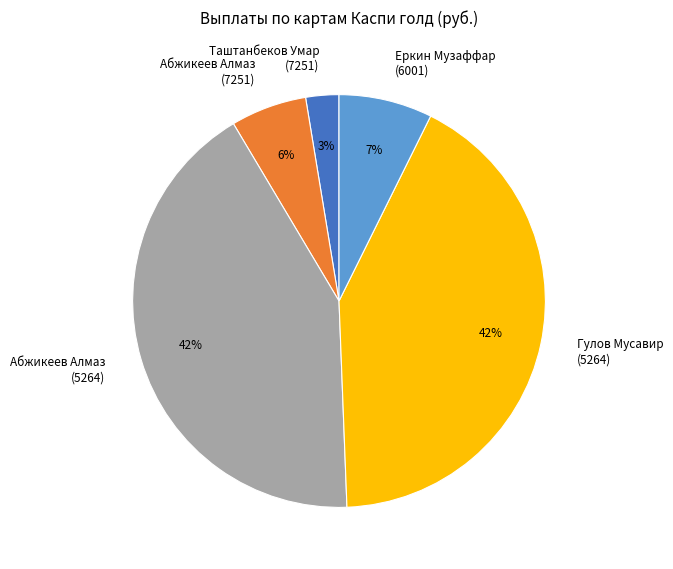

Do Таштанбеков Умар (7251) and Абжикеев Алмаз (7251) together represent more than half of the pie?

No